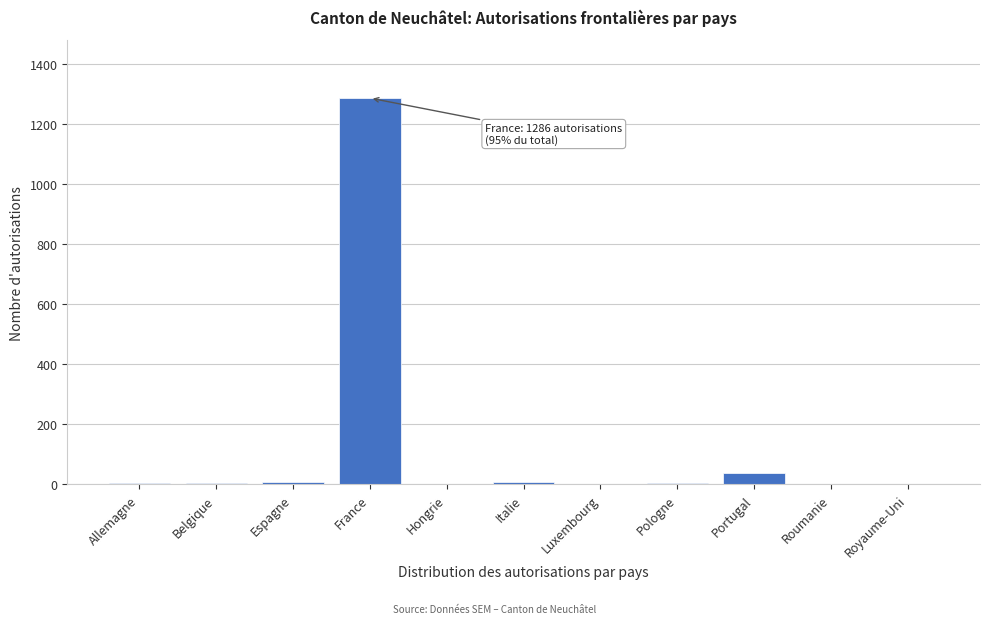

Which has a higher value, France or Allemagne?

France